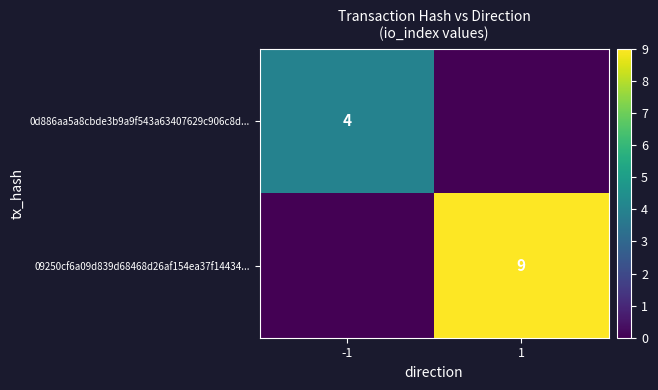

The value of 09250cf6a09d839d68468d26af154ea37f14434... at 1 is 9. True or false?

True